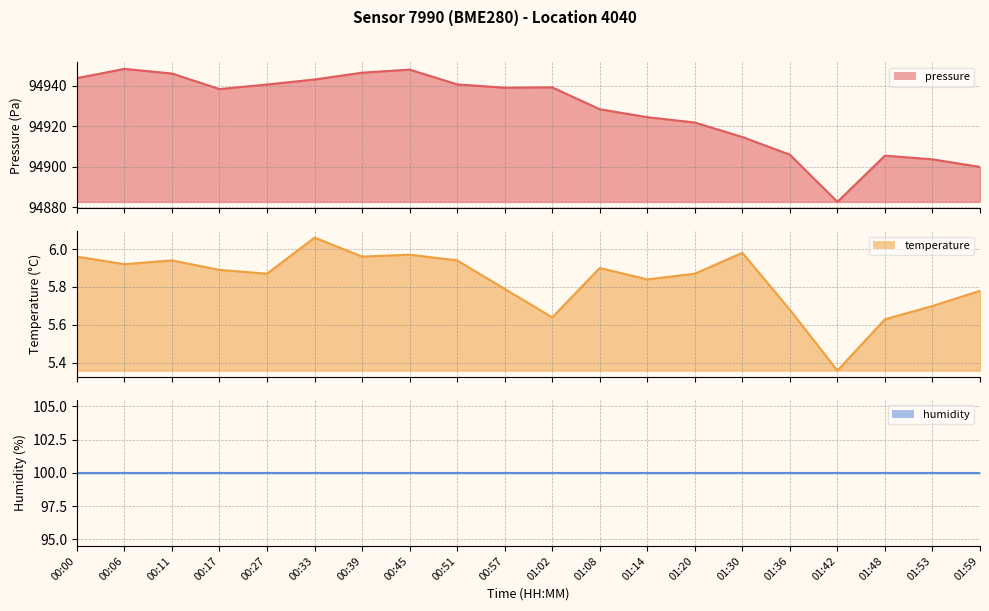

What is the label of the 14th point from the left?

01:20